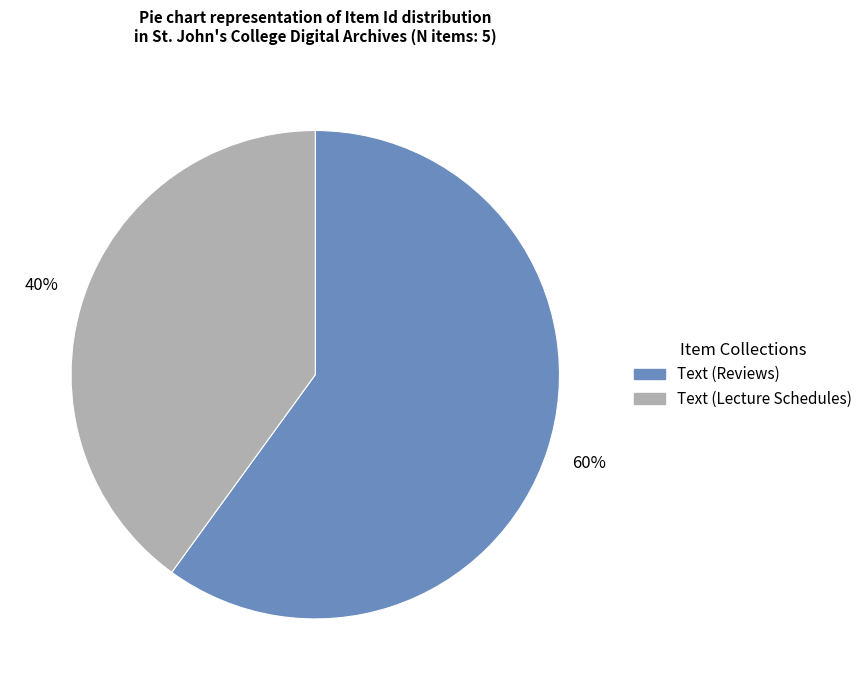

Does any single category account for the majority?

Yes